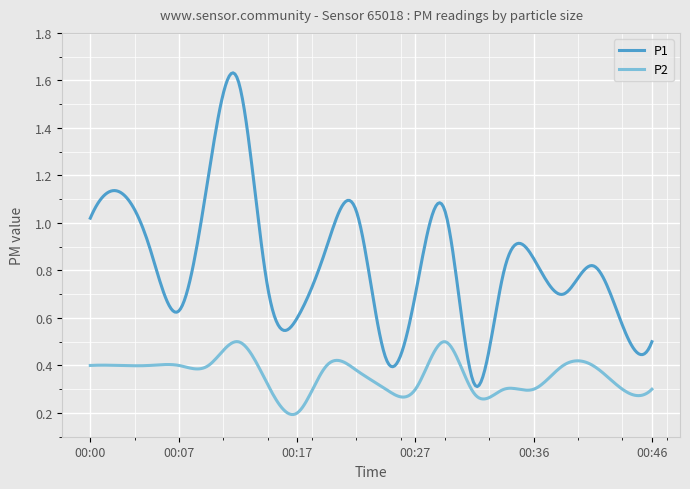

True or false: P2 and P1 cross at least once.

False